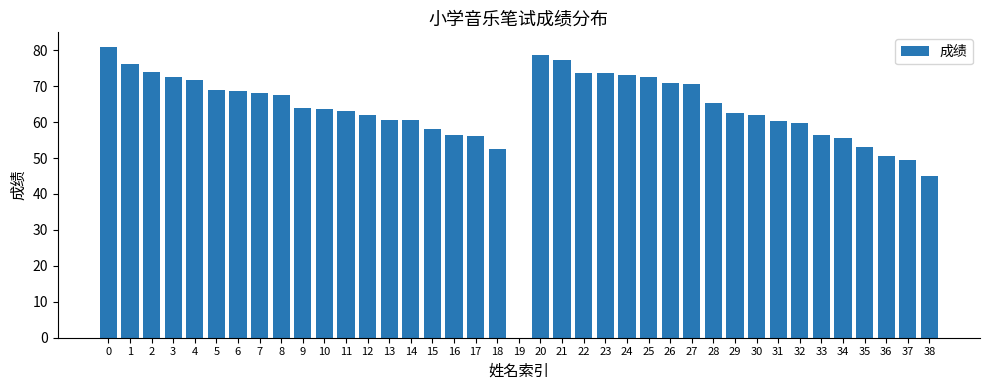

What is the sum of all values?

2455.6